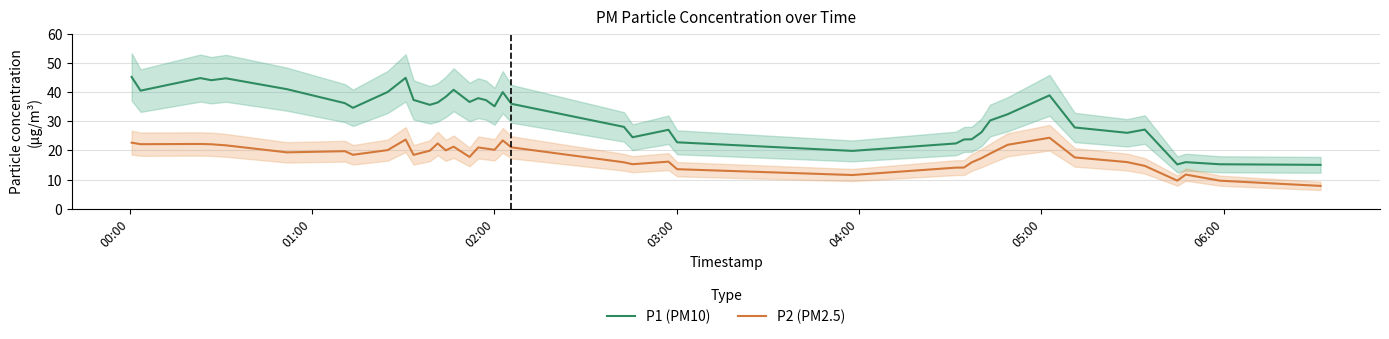

What is the value of the P1 (PM10) point at the 33rd from the left?

38.9